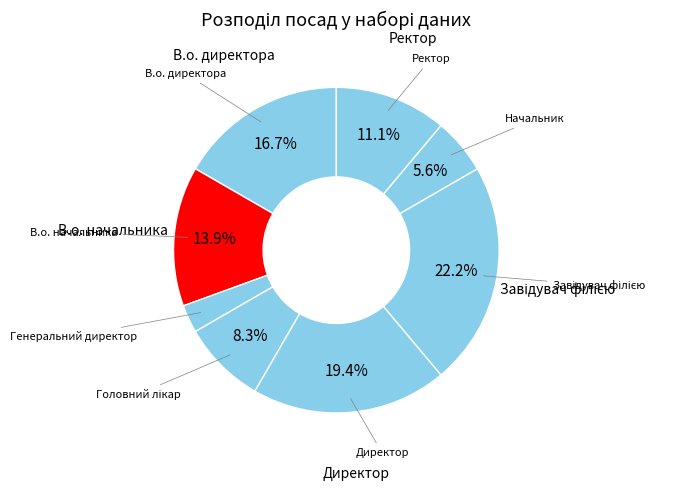

How many segments does this pie chart have?

8